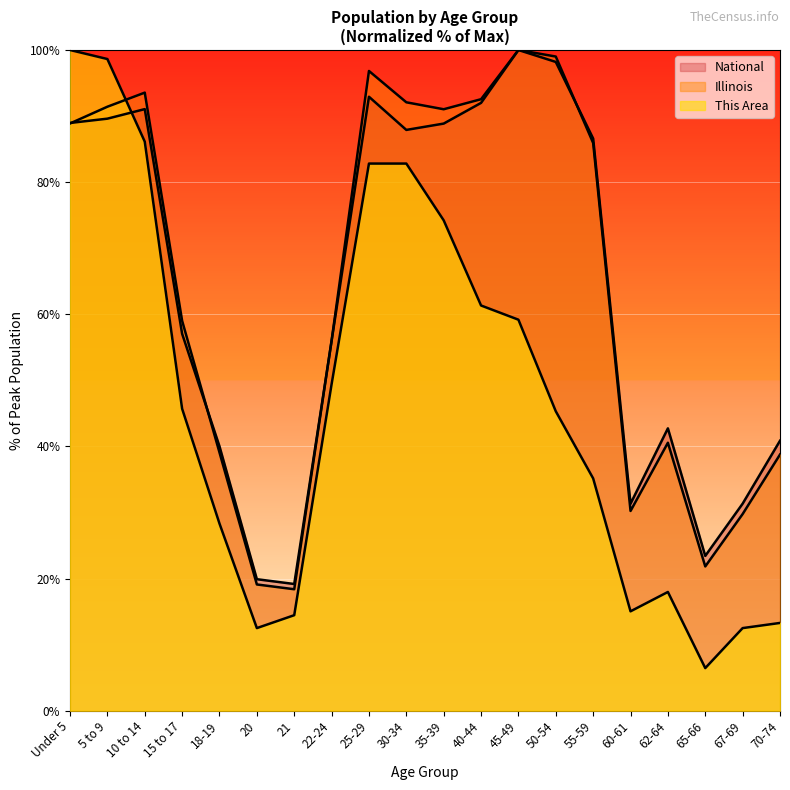

Between which two adjacent categories do This Area and National first intersect?

5 to 9 and 10 to 14